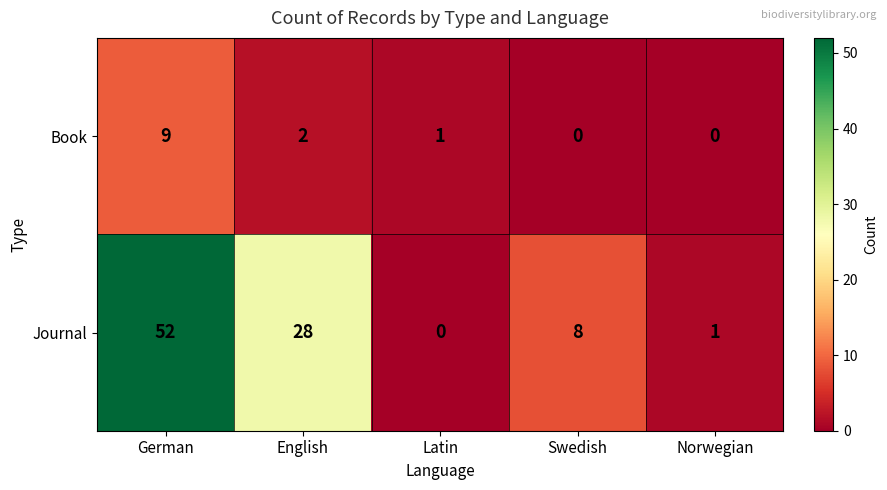

What is the difference between the highest and lowest values at Swedish?

8